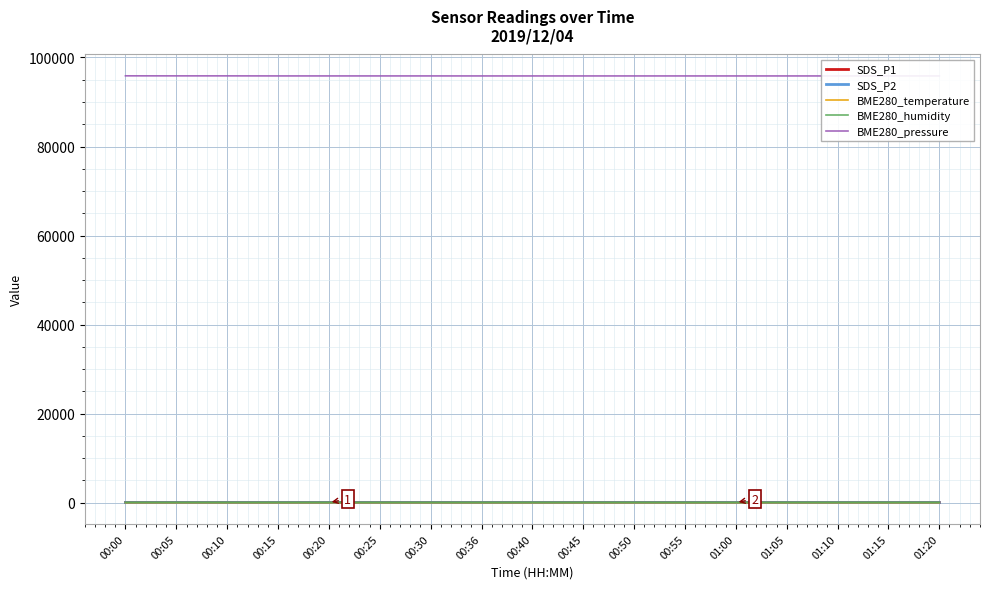

What is the label of the 6th point from the left?

00:25